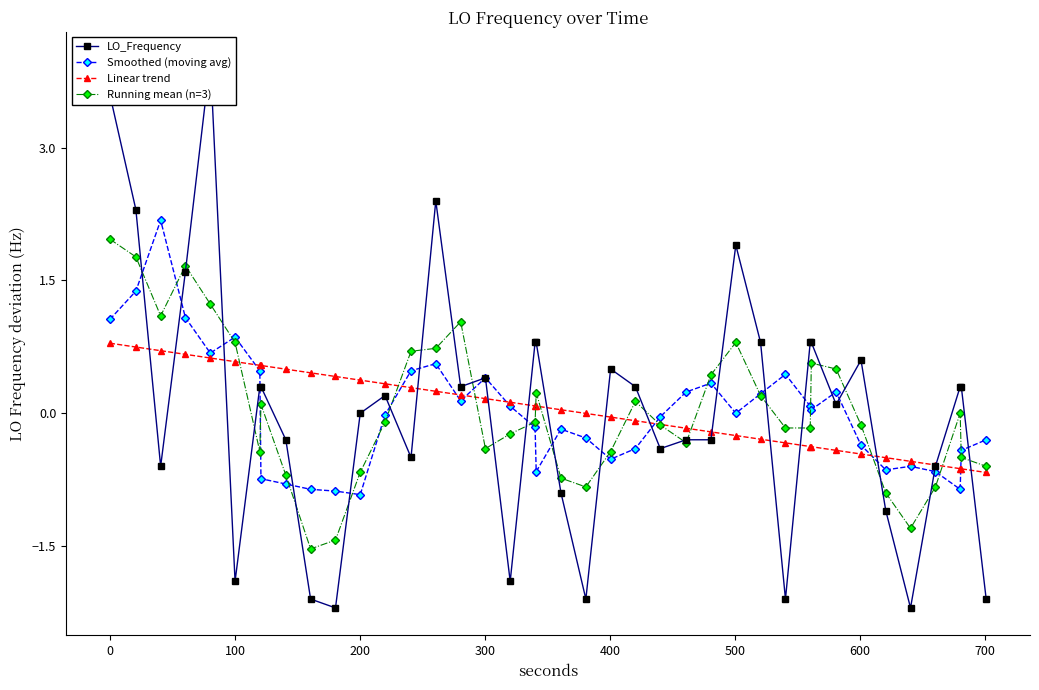

How many data points does each series have?

40